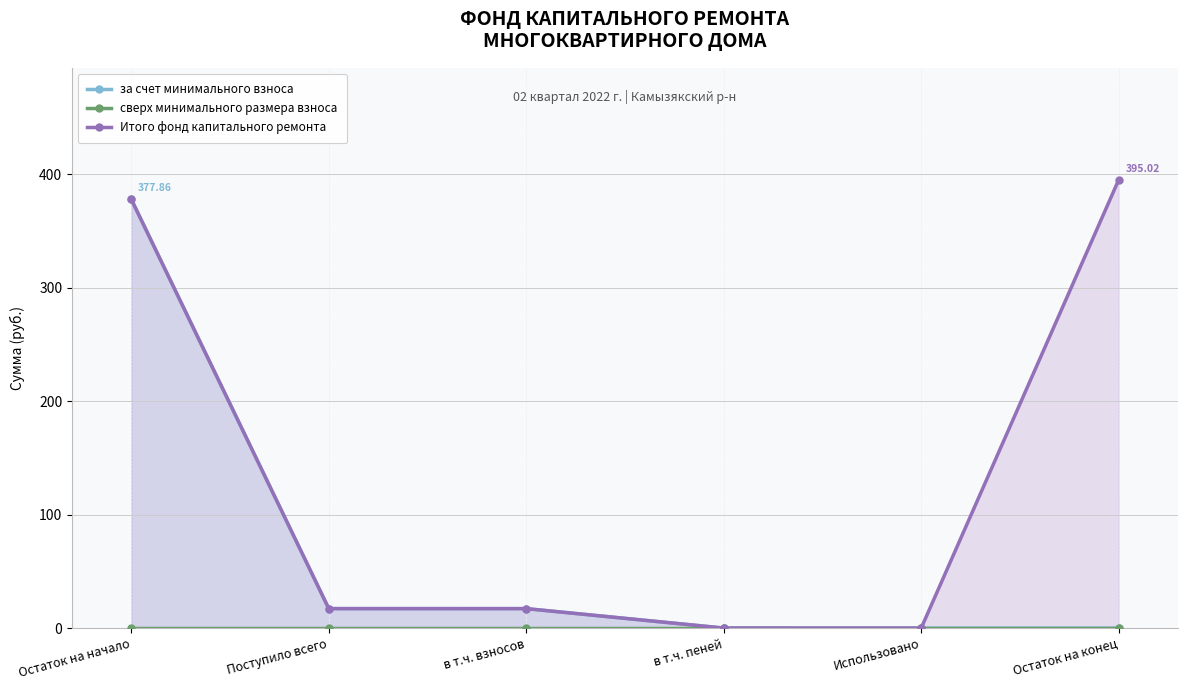

How many lines are shown in the chart?

3